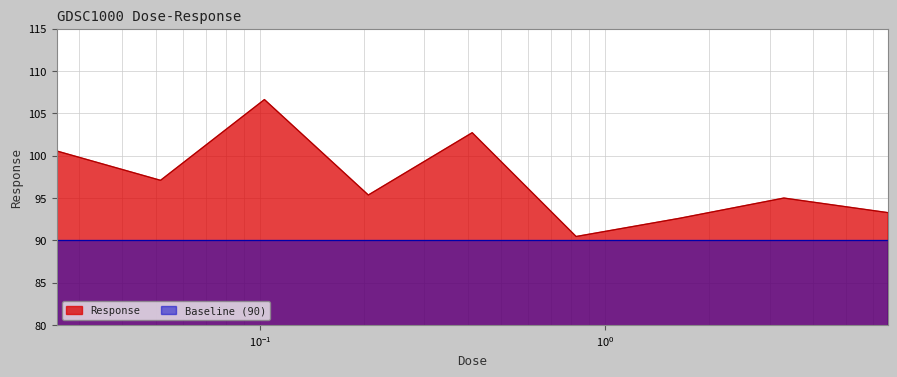

Which series has the largest range (max minus min)?

Response